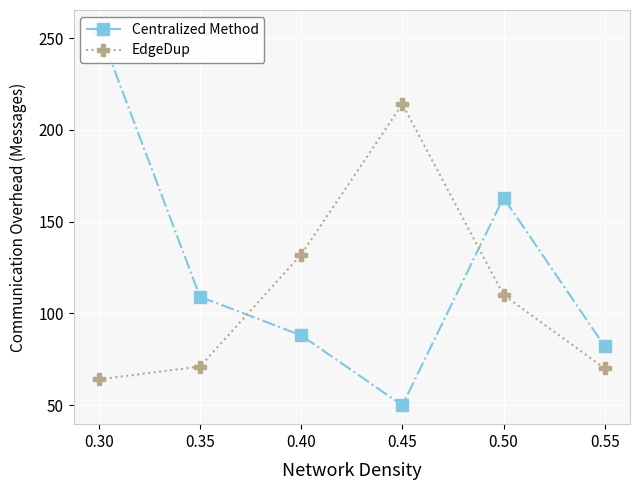

Which series changed the most between 0.45 and 0.55?

EdgeDup